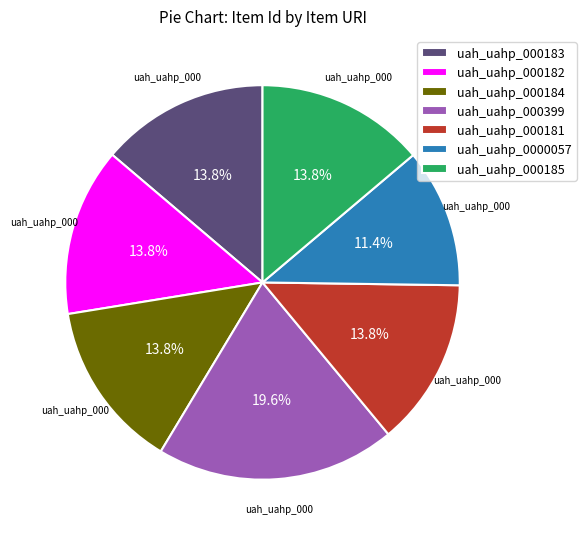

Does uah_uahp_000399 represent more than half of the total?

No